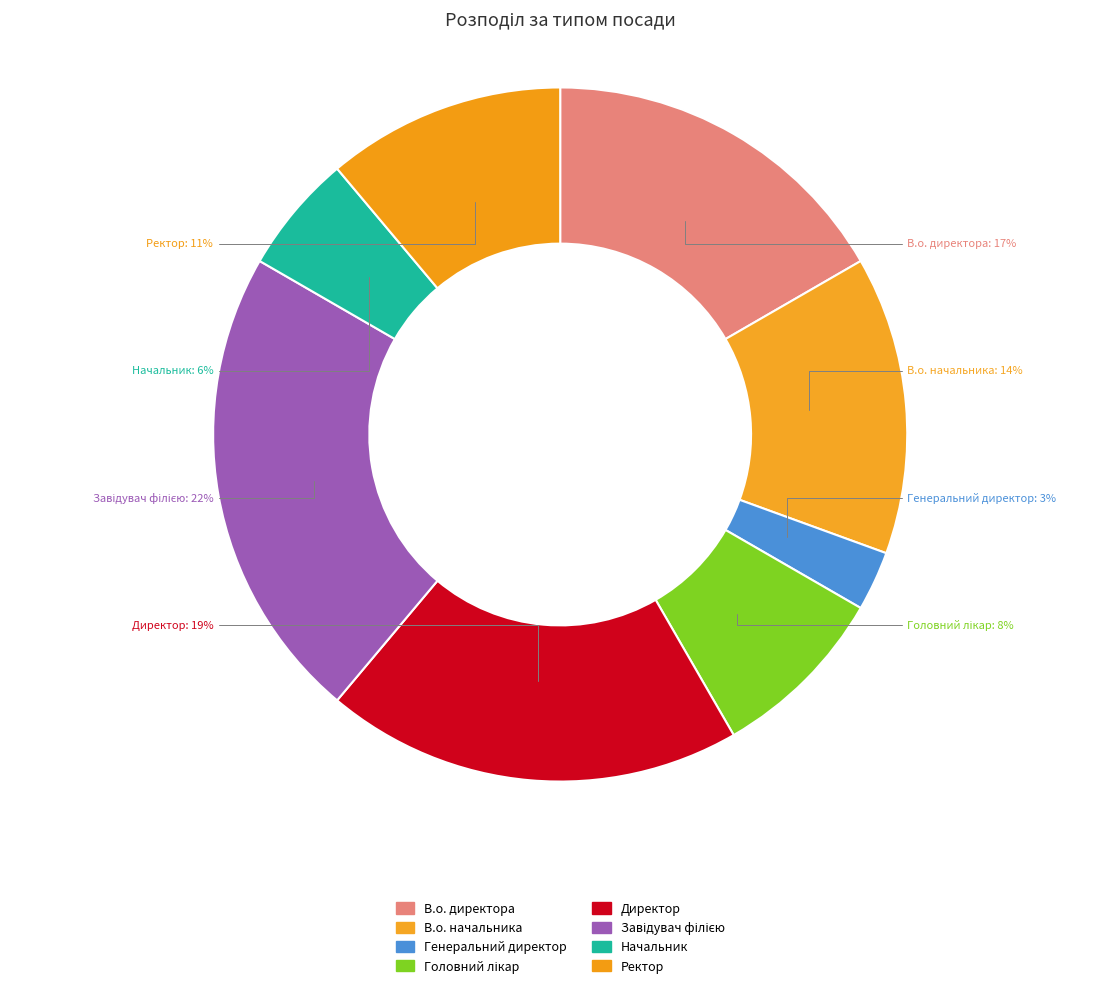

Combined, do Ректор and В.о. директора account for over 50%?

No